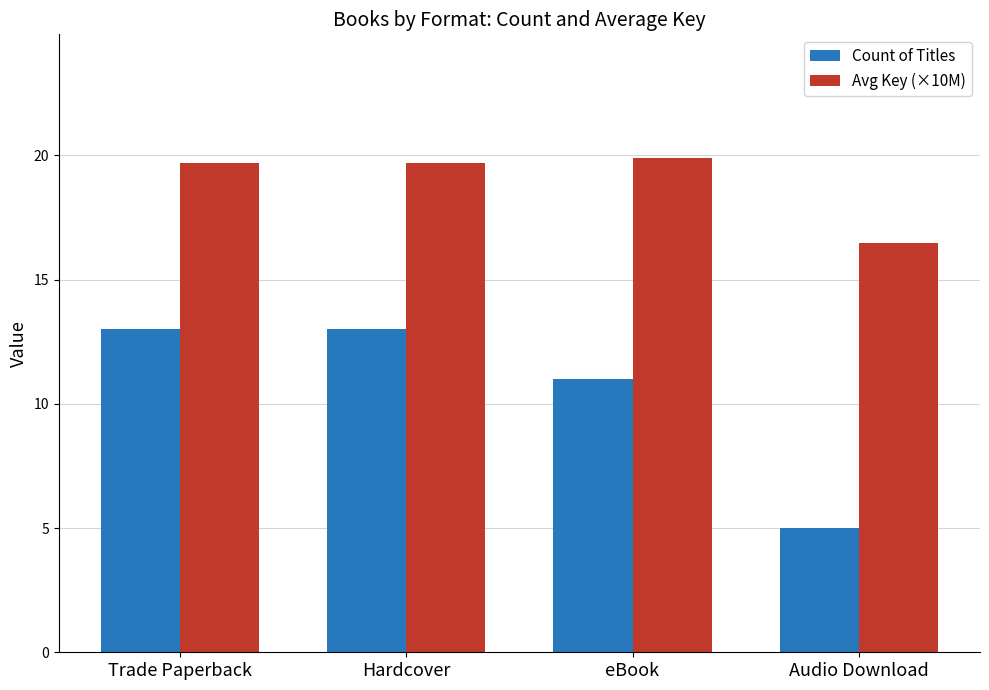

Are the bars grouped side by side (vs. stacked)?

Yes